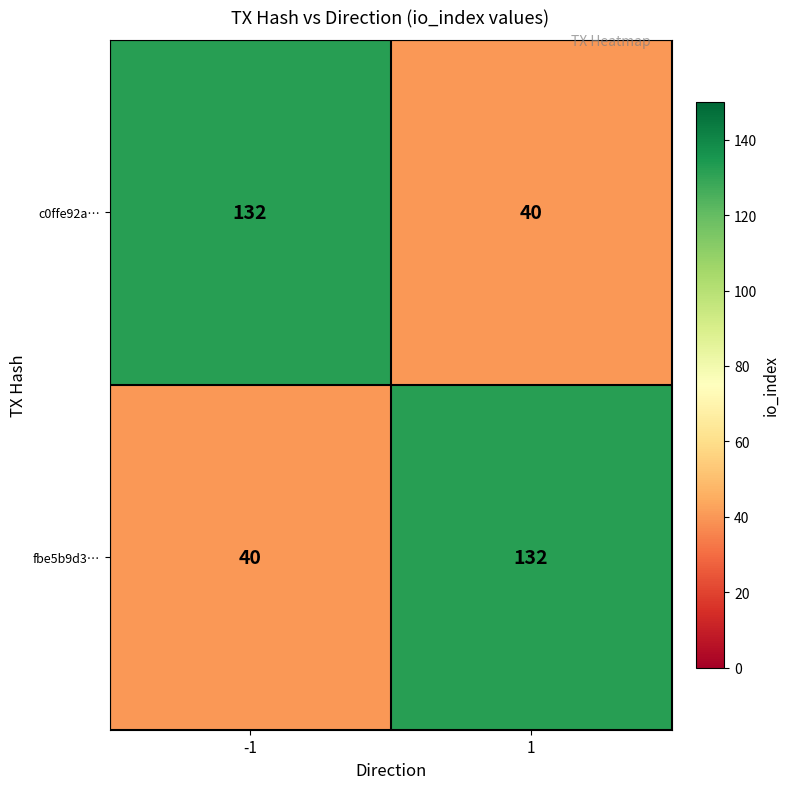

What is the difference between the highest and lowest values at -1?

92